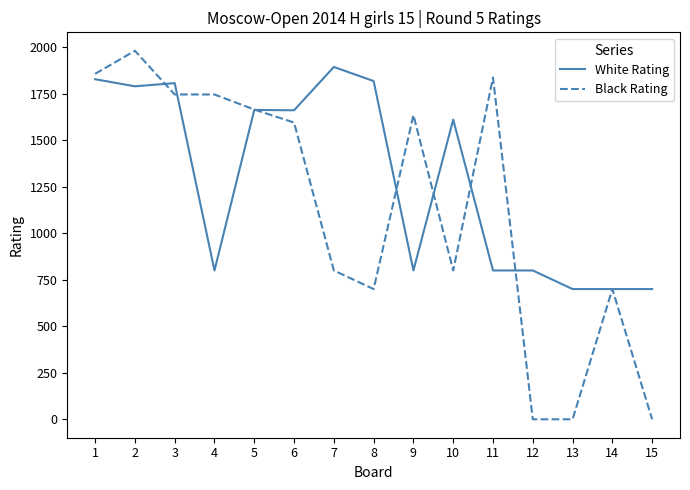

Which series has the largest total across all categories?

White Rating